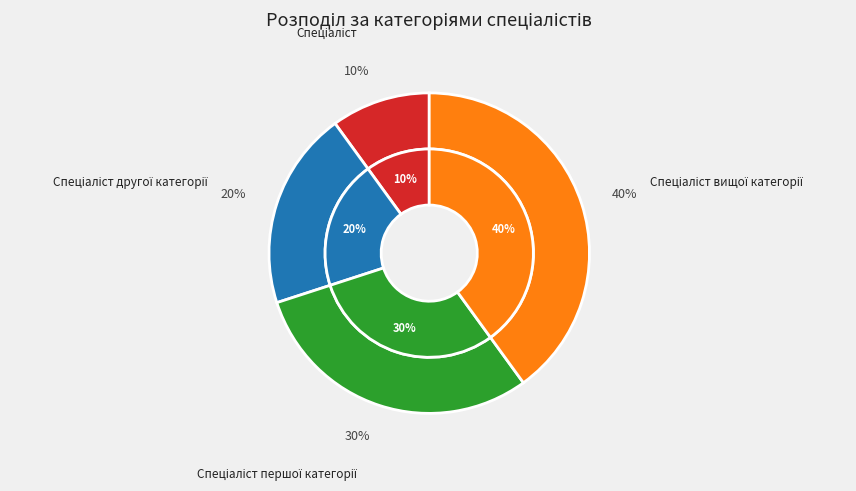

True or false: Спеціаліст другої категорії accounts for 6% of the total.

False